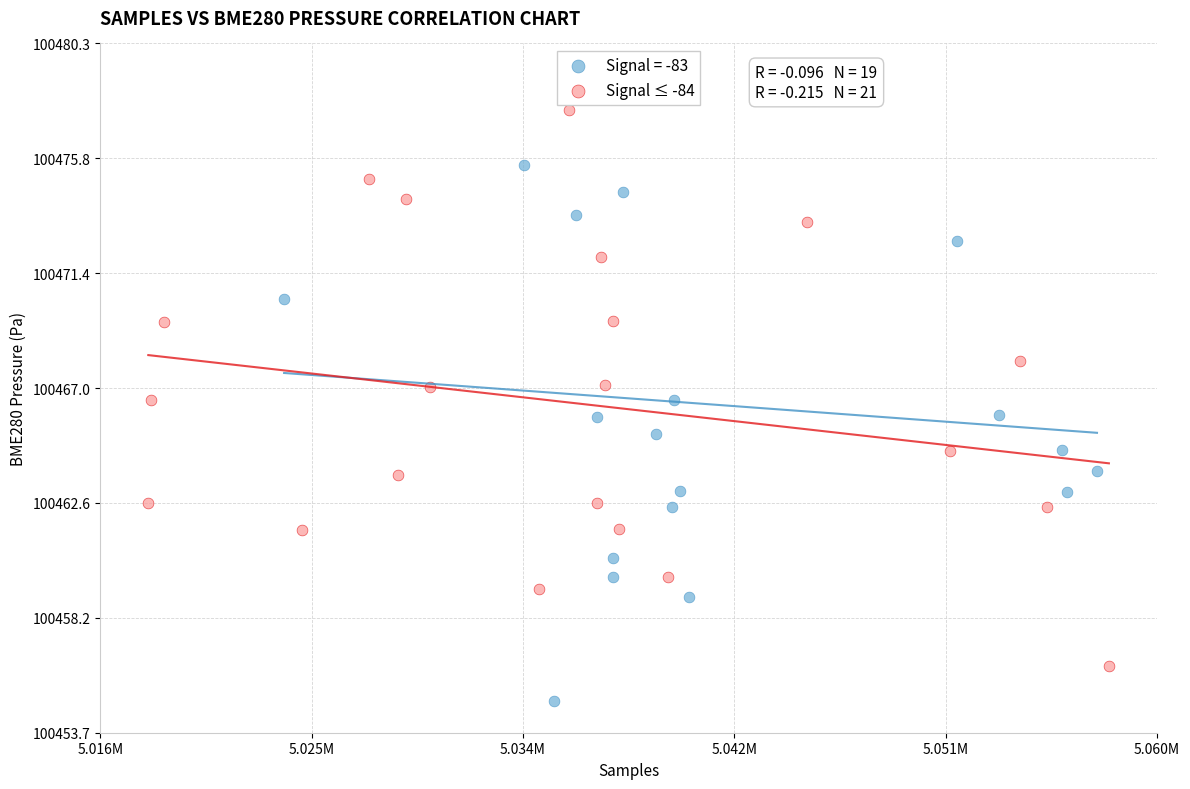

Which series contains the lowest Y value?

Signal = -83